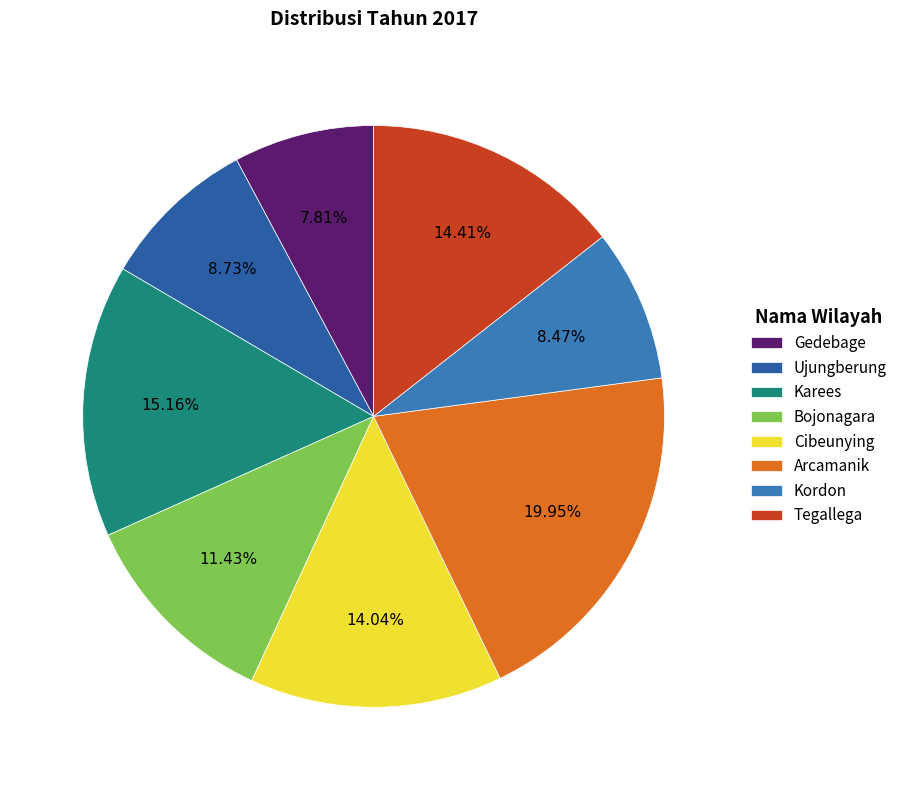

How many slices are in this pie chart?

8